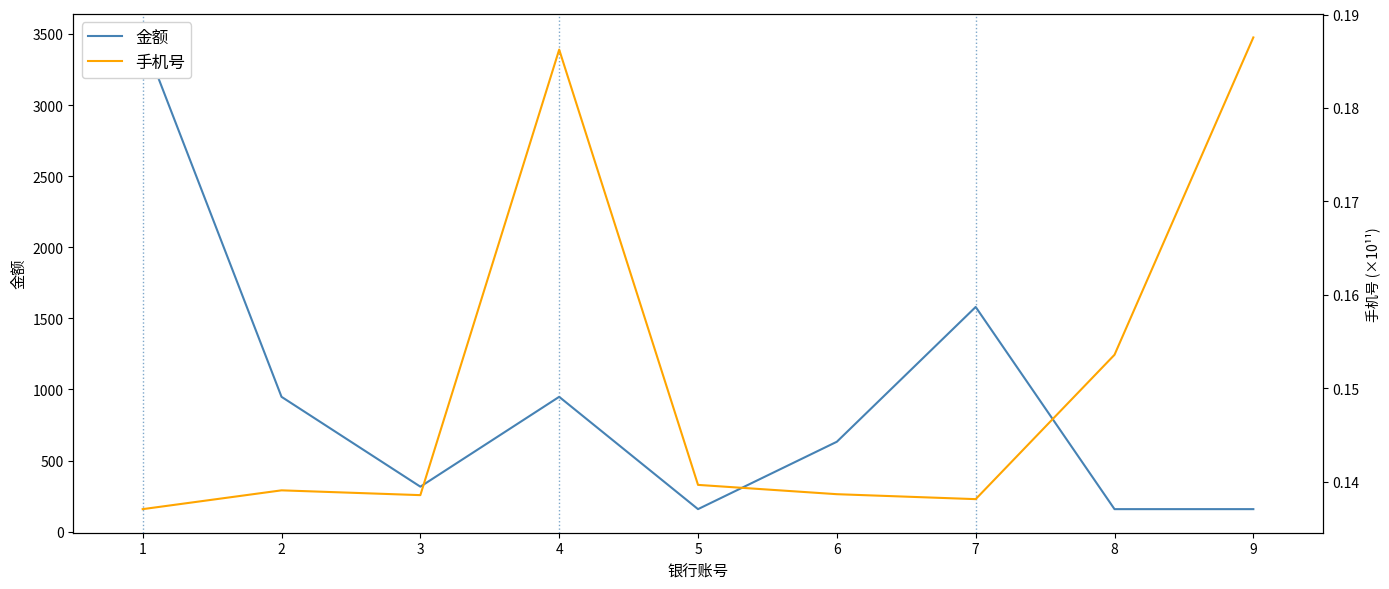

True or false: 手机号 and 金额 intersect in this chart.

False